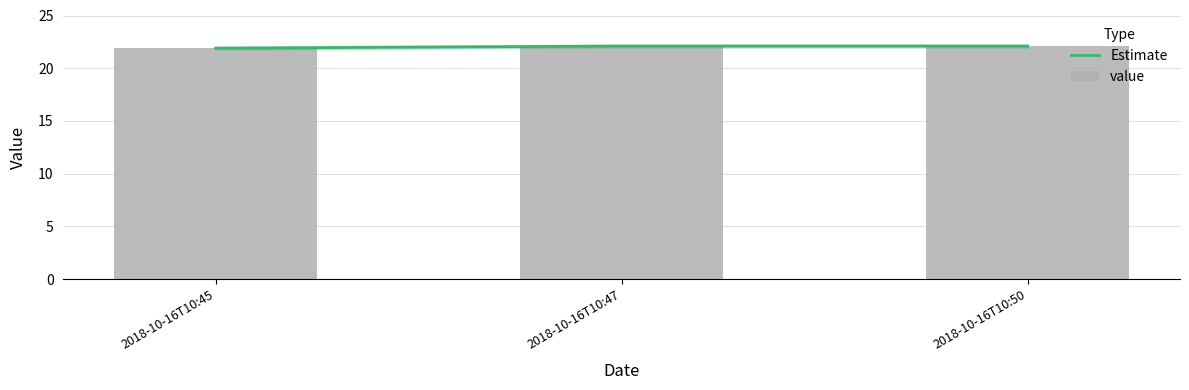

What is the difference between the maximum and minimum values in the Estimate series?

0.2